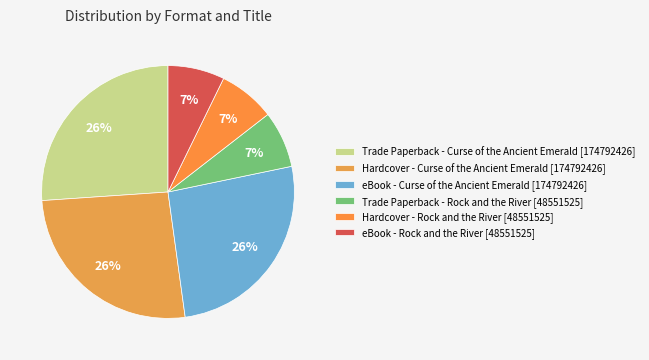

Does any single category account for the majority?

No